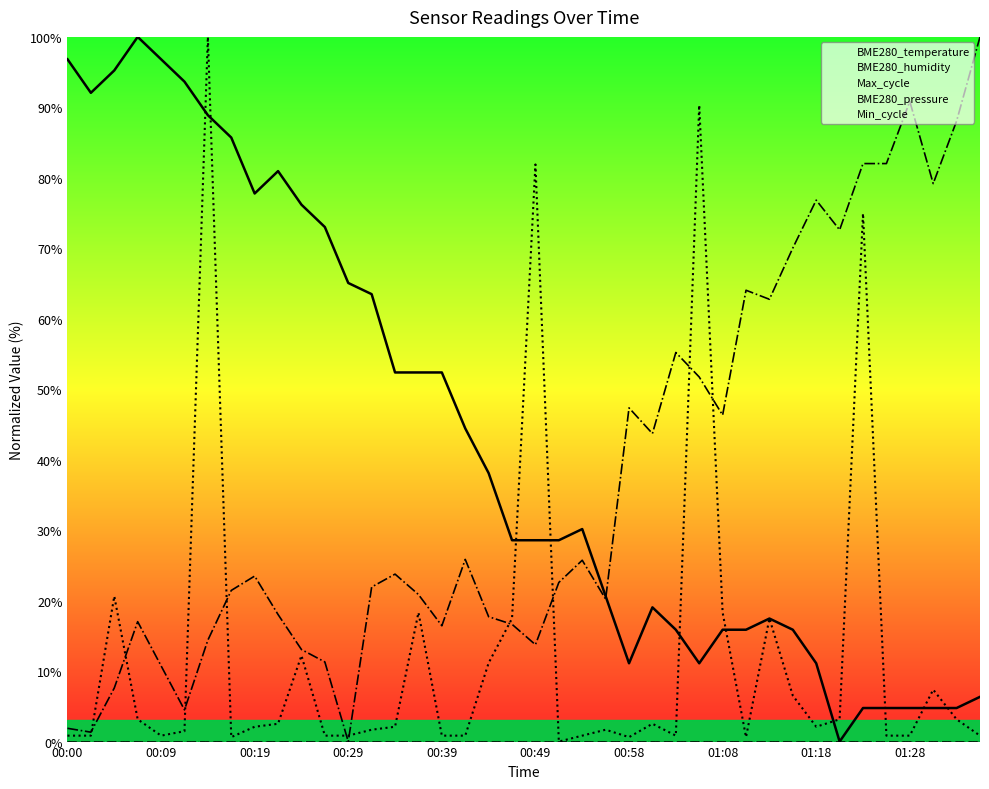

Rank the series at 29 from highest to lowest value.

BME280_pressure, BME280_temperature, Max_cycle, BME280_humidity, Min_cycle